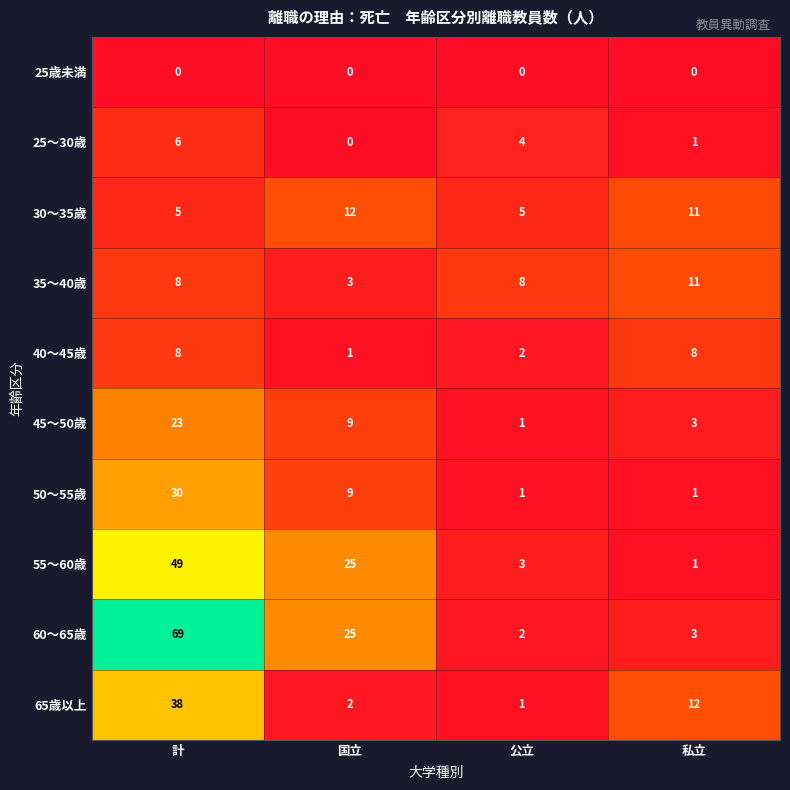

What is the difference between the maximum and minimum values in the 35〜40歳 series?

8